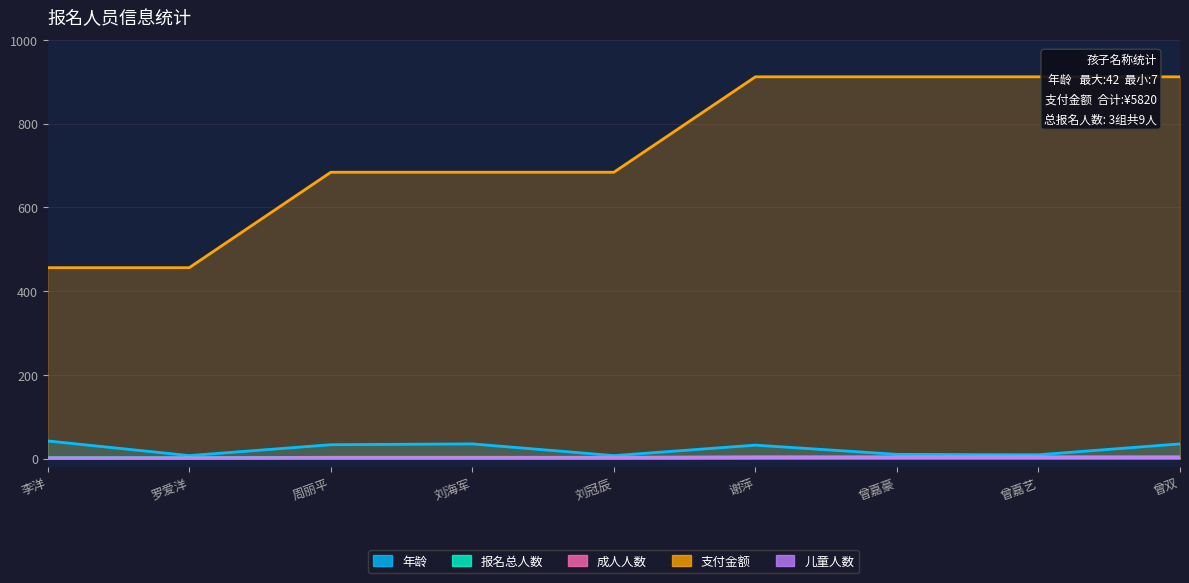

What is the sum of the 成人人数 values at 曾嘉艺 and 刘海军?

4